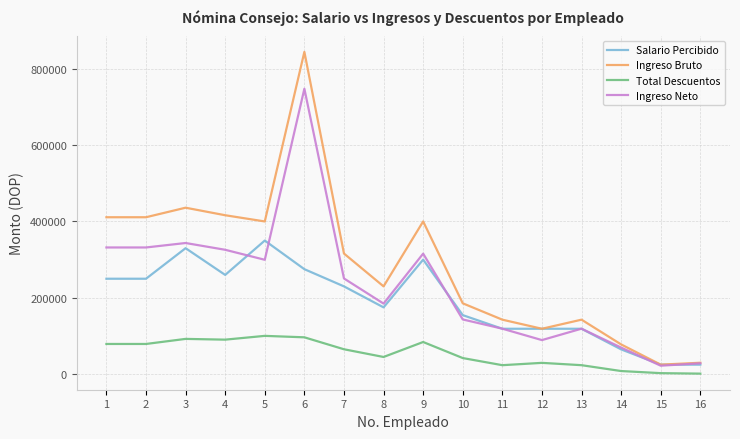

What is the highest value of the Ingreso Bruto series?

844124.0